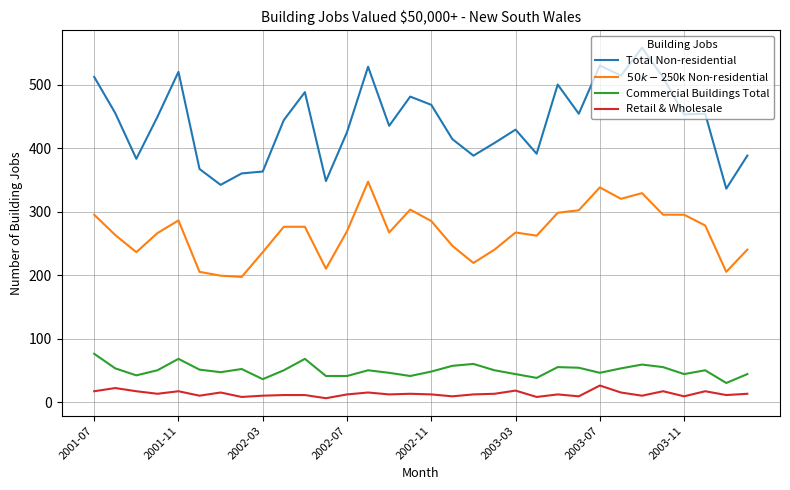

True or false: Commercial Buildings Total and Total Non-residential cross at least once.

False